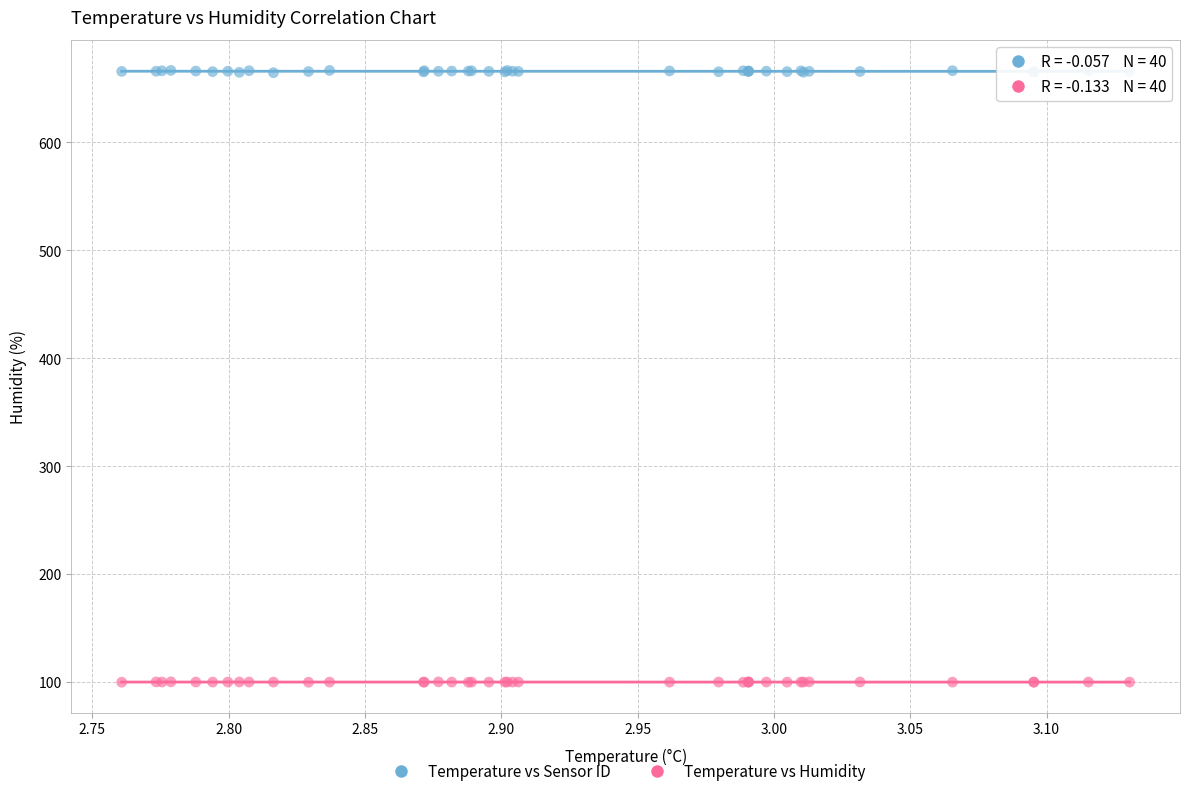

What is the X range (max minus min) for the scatter plot?

0.4